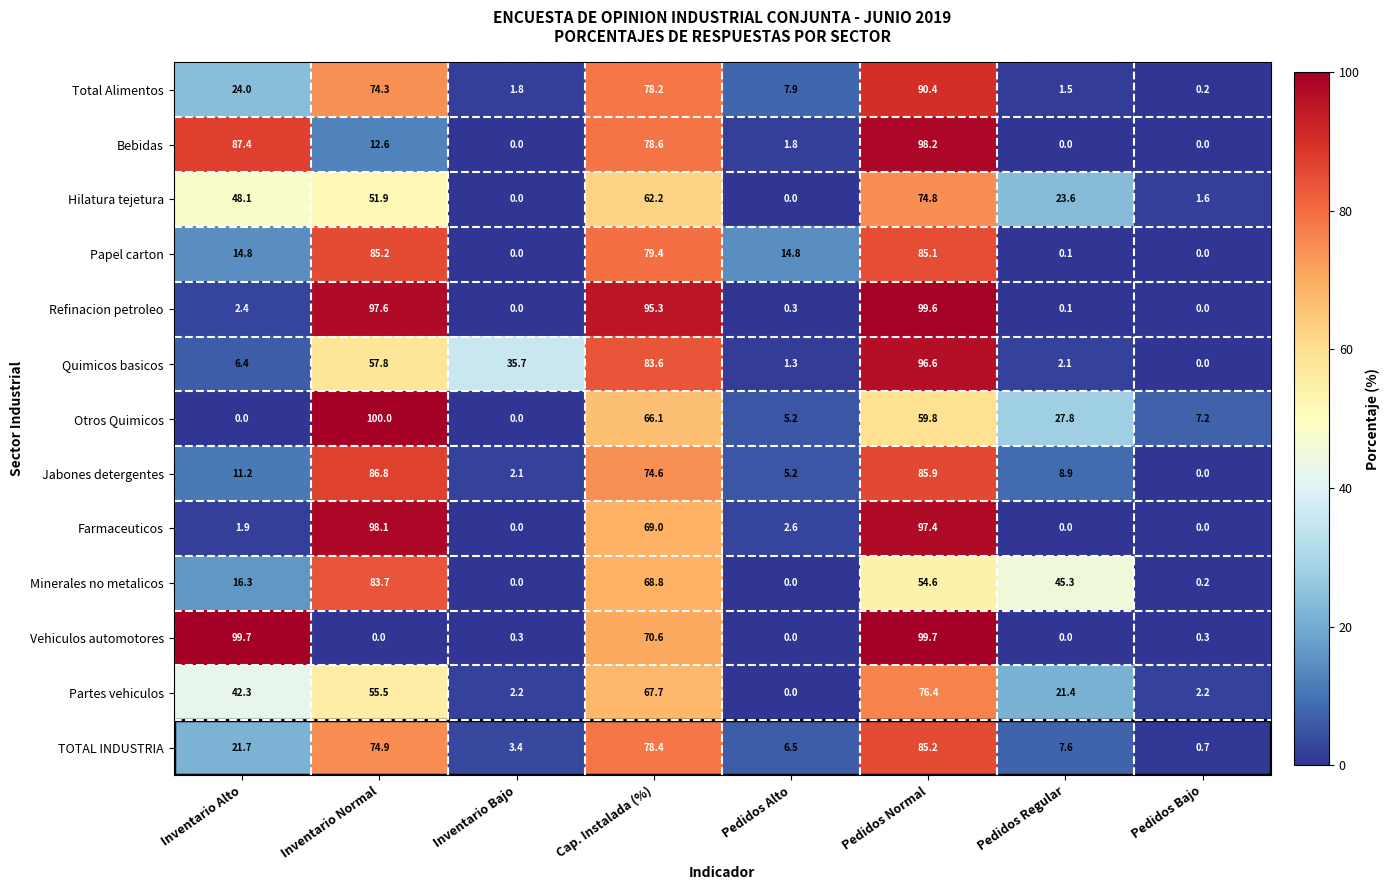

What is the approximate value of Partes vehiculos at Inventario Bajo?

2.2